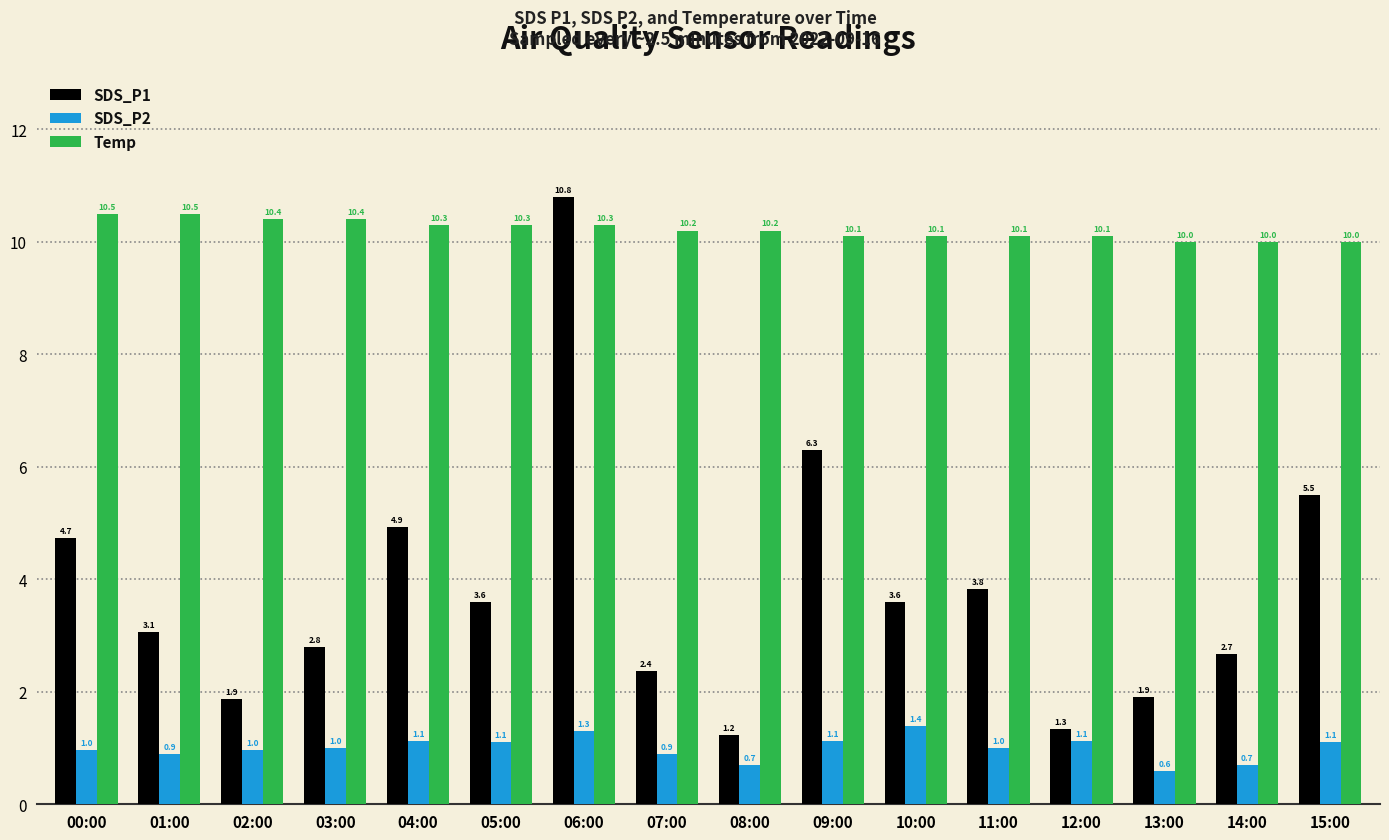

Reading left to right, what are all the values shown in this chart?

SDS_P1: 4.7	3.1	1.9	2.8	4.9	3.6	10.8	2.4	1.2	6.3	3.6	3.8	1.3	1.9	2.7	5.5
SDS_P2: 1.0	0.9	1.0	1.0	1.1	1.1	1.3	0.9	0.7	1.1	1.4	1.0	1.1	0.6	0.7	1.1
Temp: 10.5	10.5	10.4	10.4	10.3	10.3	10.3	10.2	10.2	10.1	10.1	10.1	10.1	10.0	10.0	10.0